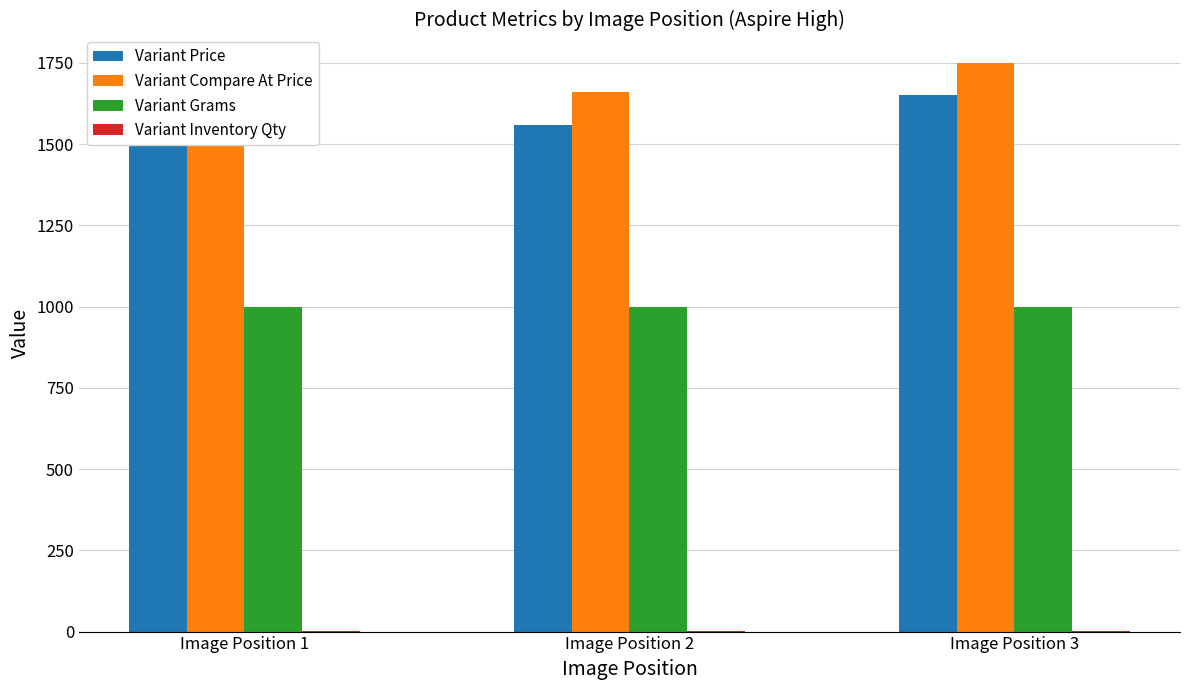

Does the chart contain any negative values?

No